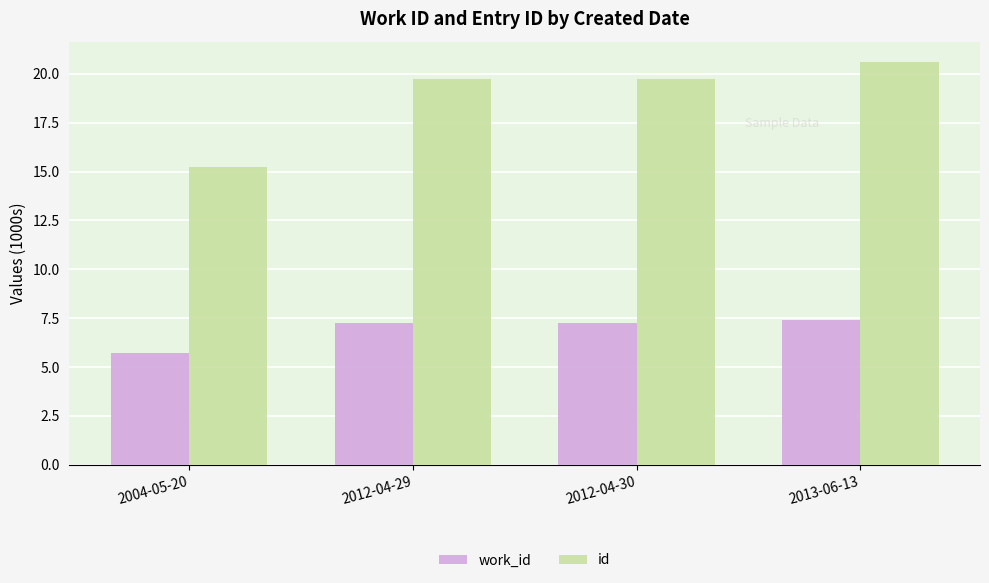

Which series has the widest spread of values?

id